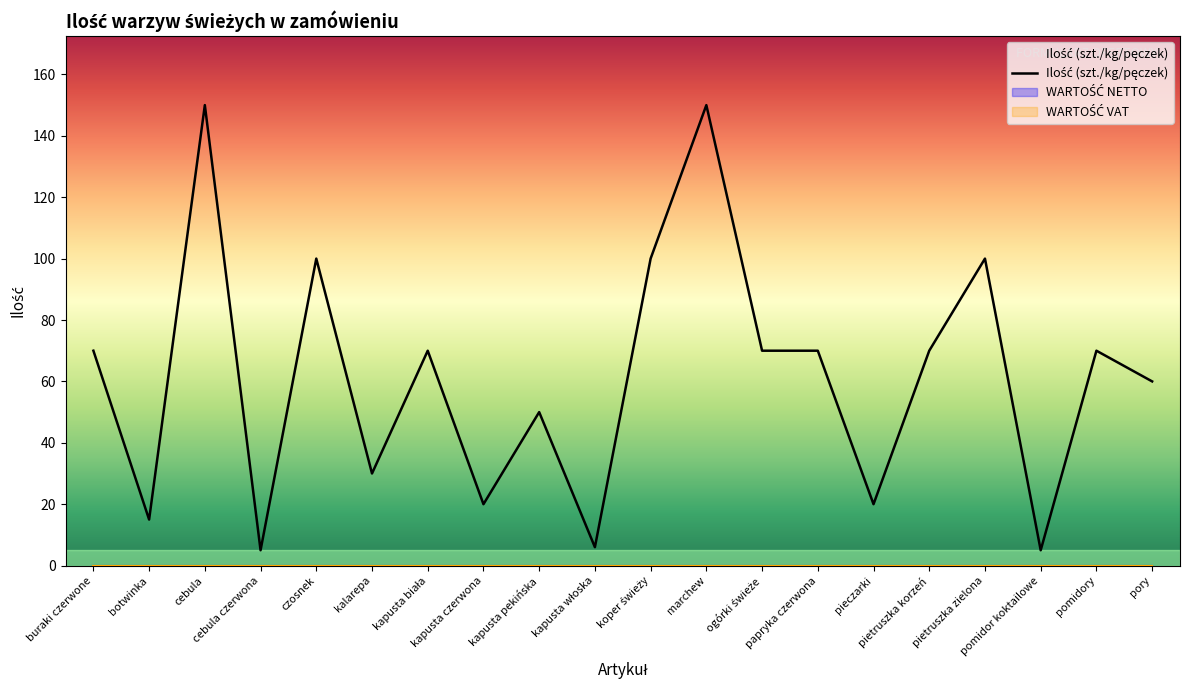

Reading left to right, extract all data points from this chart.

Ilość (szt./kg/pęczek): buraki czerwone=70	botwinka=15	cebula=150	cebula czerwona=5	czosnek=100	kalarepa=30	kapusta biała=70	kapusta czerwona=20	kapusta pekińska=50	kapusta włoska=6	koper świeży=100	marchew=150	ogórki świeże=70	papryka czerwona=70	pieczarki=20	pietruszka korzeń=70	pietruszka zielona=100	pomidor koktailowe=5	pomidory=70	pory=60
WARTOŚĆ NETTO: buraki czerwone=0	botwinka=0	cebula=0	cebula czerwona=0	czosnek=0	kalarepa=0	kapusta biała=0	kapusta czerwona=0	kapusta pekińska=0	kapusta włoska=0	koper świeży=0	marchew=0	ogórki świeże=0	papryka czerwona=0	pieczarki=0	pietruszka korzeń=0	pietruszka zielona=0	pomidor koktailowe=0	pomidory=0	pory=0
WARTOŚĆ VAT: buraki czerwone=0	botwinka=0	cebula=0	cebula czerwona=0	czosnek=0	kalarepa=0	kapusta biała=0	kapusta czerwona=0	kapusta pekińska=0	kapusta włoska=0	koper świeży=0	marchew=0	ogórki świeże=0	papryka czerwona=0	pieczarki=0	pietruszka korzeń=0	pietruszka zielona=0	pomidor koktailowe=0	pomidory=0	pory=0